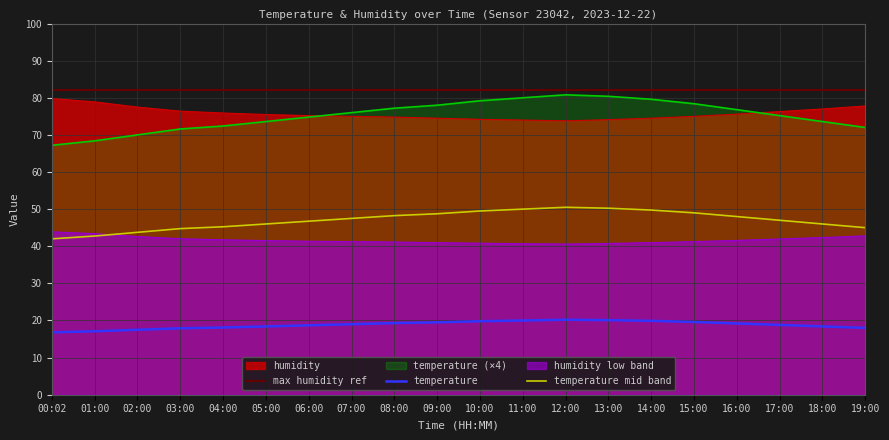

Which label corresponds to the smallest value in the chart?

00:02